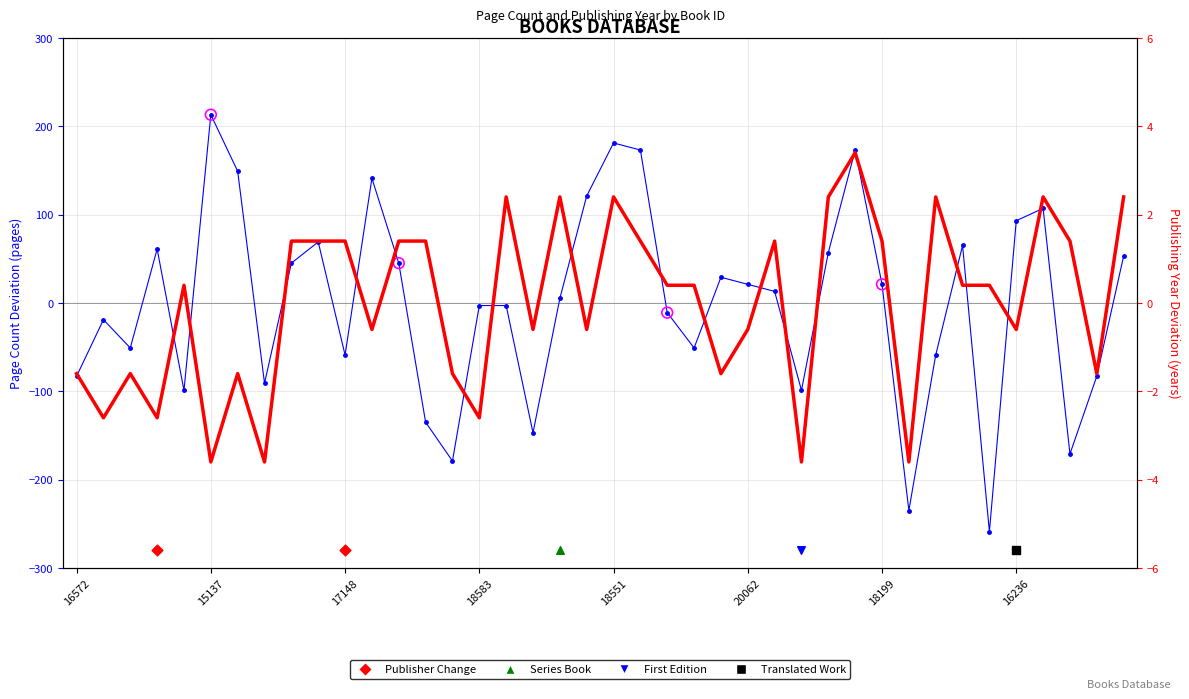

What is the total value across all series at 13015?

-52.5